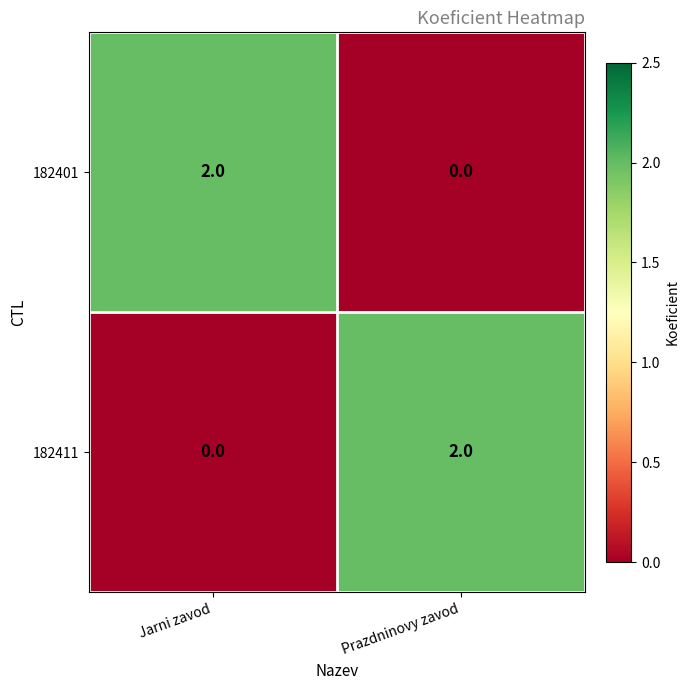

At how many categories does at least one series exceed 1?

2